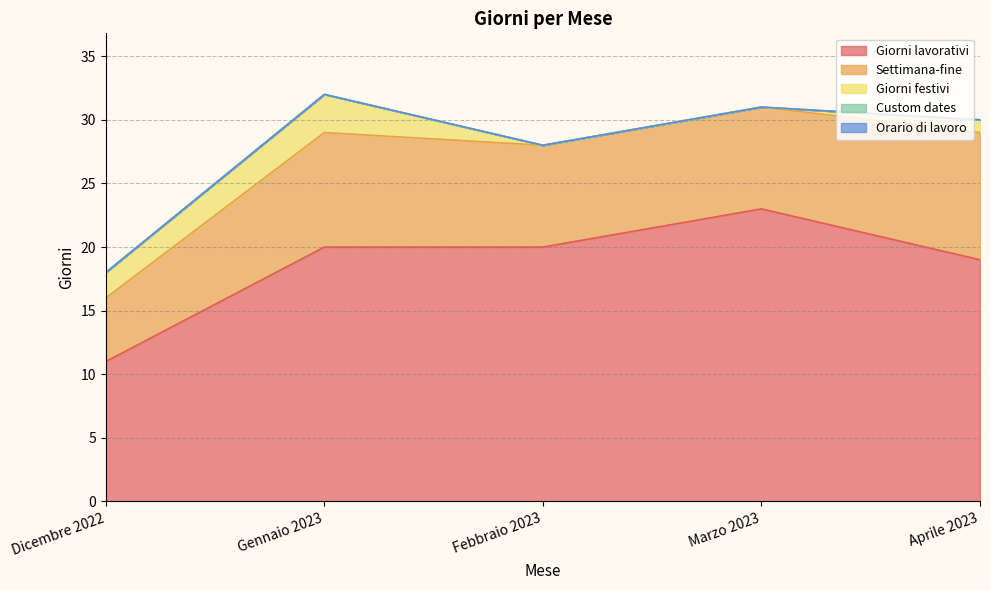

True or false: Orario di lavoro has more than 2 interior local peaks.

False